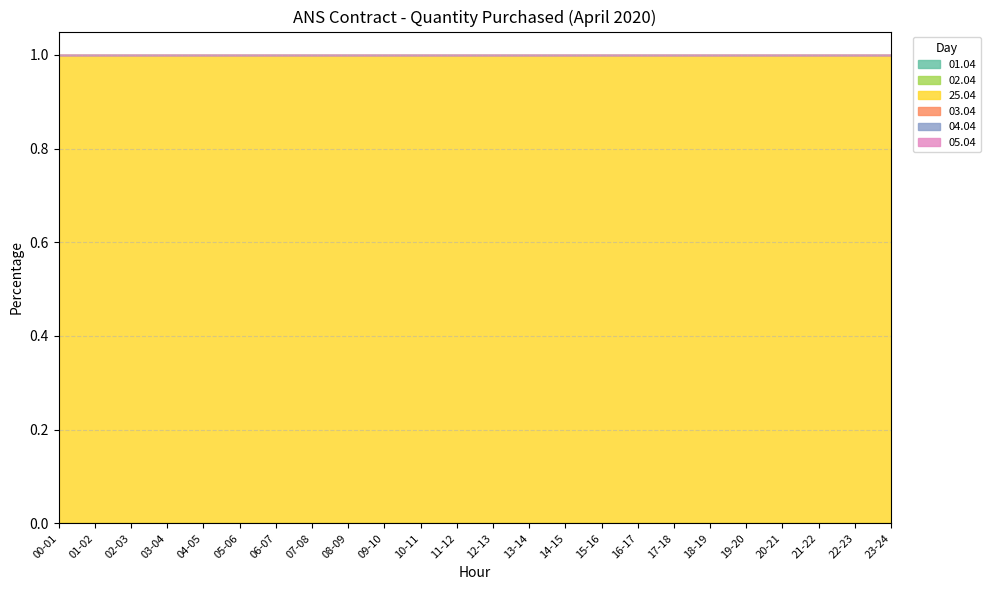

List the labels in order of 02.04 value, smallest first.

00-01, 01-02, 02-03, 03-04, 04-05, 05-06, 06-07, 07-08, 08-09, 09-10, 10-11, 11-12, 12-13, 13-14, 14-15, 15-16, 16-17, 17-18, 18-19, 19-20, 20-21, 21-22, 22-23, 23-24